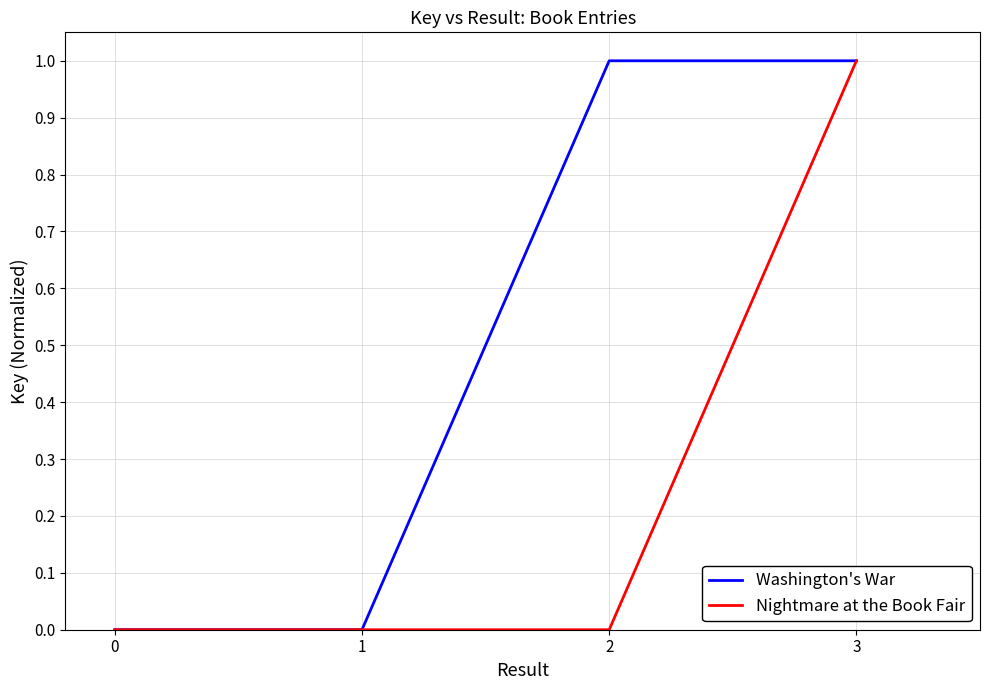

True or false: Washington's War has a value of 1 at 1.

False